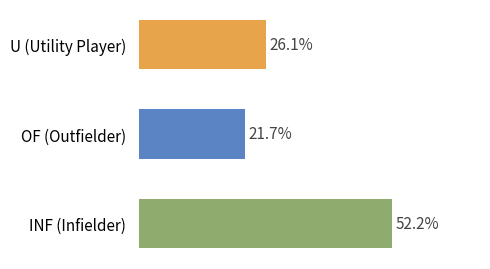

Rank the categories by value from lowest to highest.

OF (Outfielder), U (Utility Player), INF (Infielder)